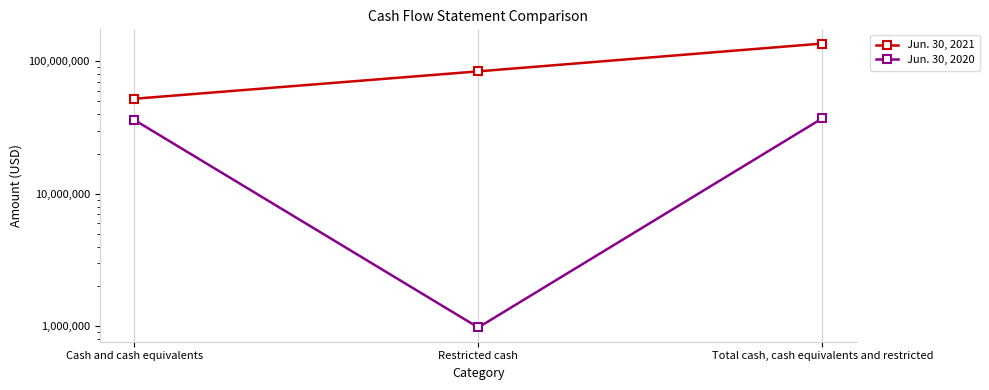

Reading right to left, list all the values displayed in this chart.

Jun. 30, 2021: Total cash, cash equivalents and restricted=135869354	Restricted cash=83804035	Cash and cash equivalents=52065319
Jun. 30, 2020: Total cash, cash equivalents and restricted=37124721	Restricted cash=981082	Cash and cash equivalents=36143639